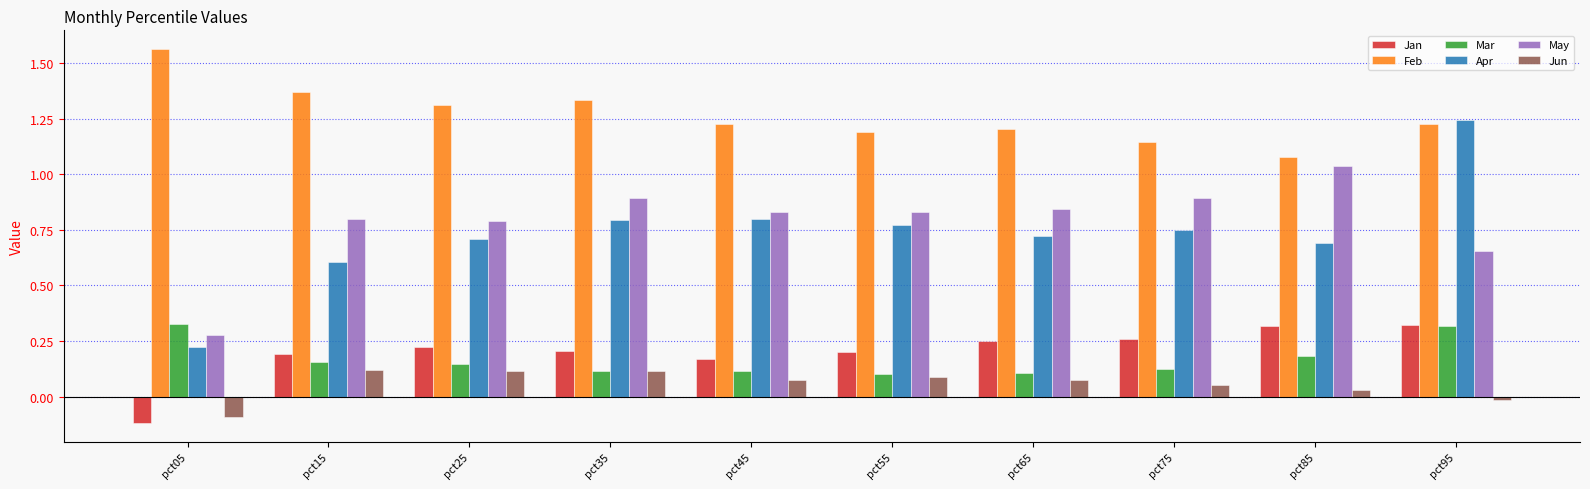

What is the sum of all May values?

7.8